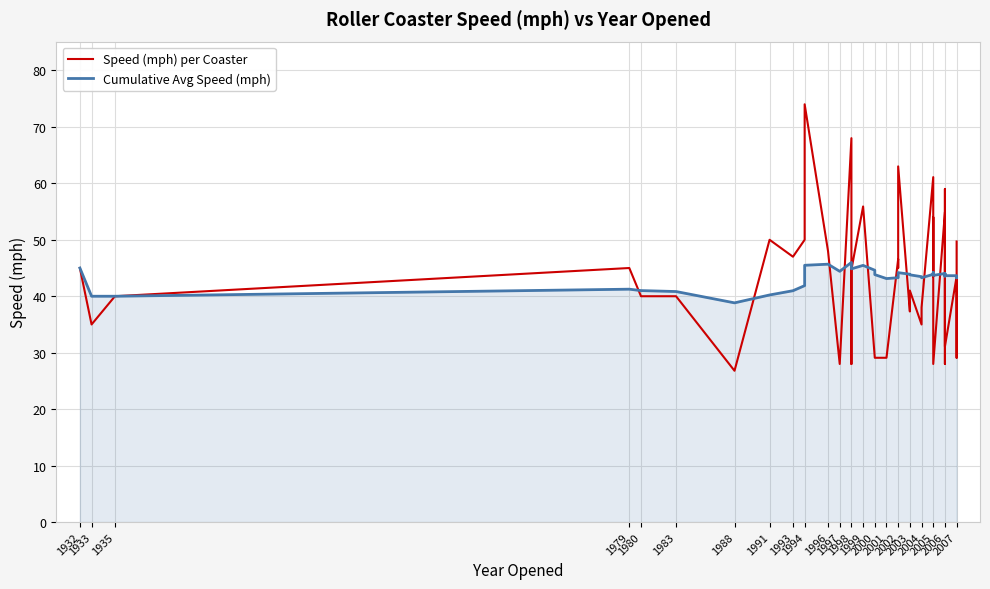

What is the greatest value displayed?

74.0